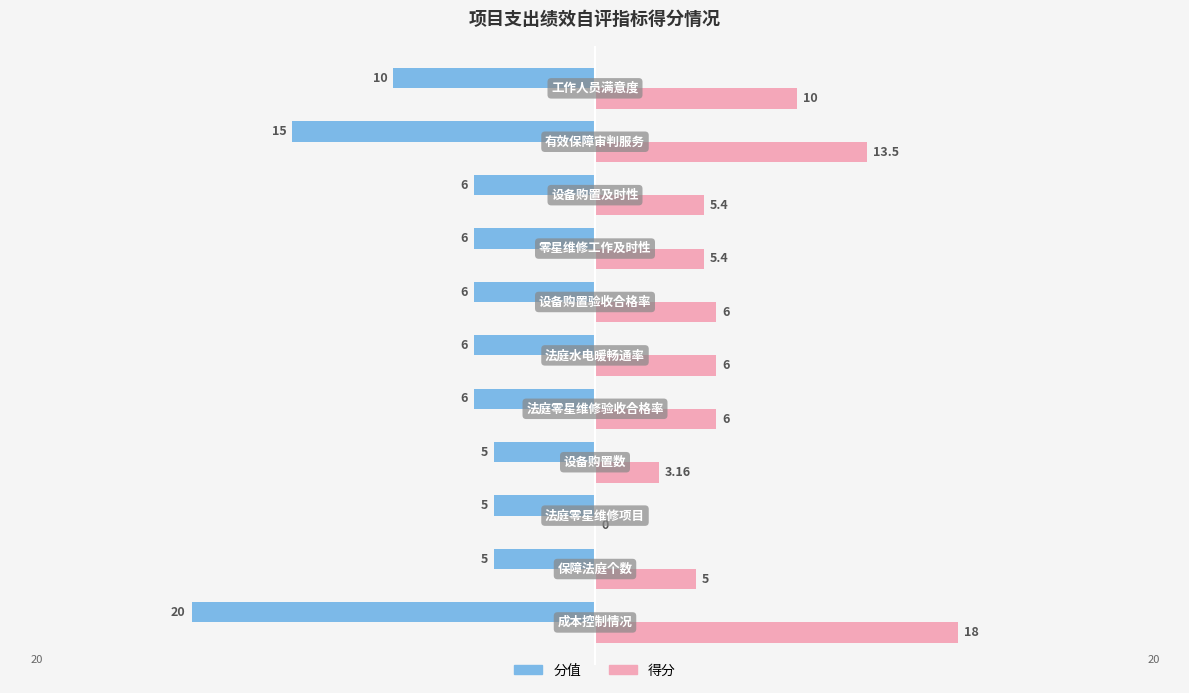

What is the maximum value shown in the chart?

18.0